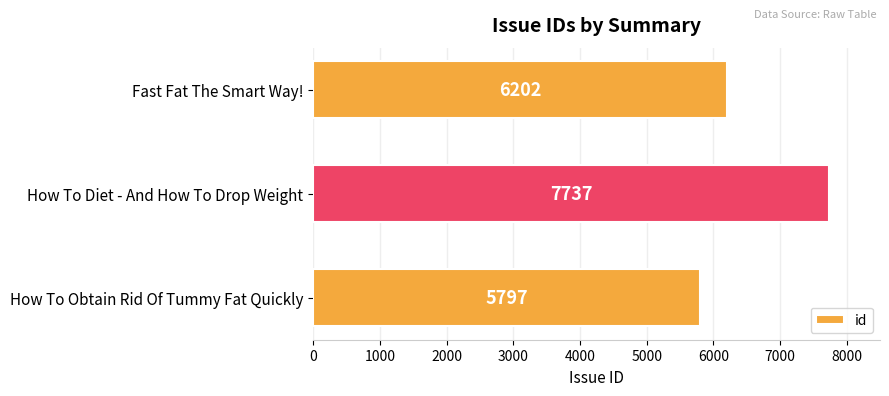

What is the greatest value displayed?

7737